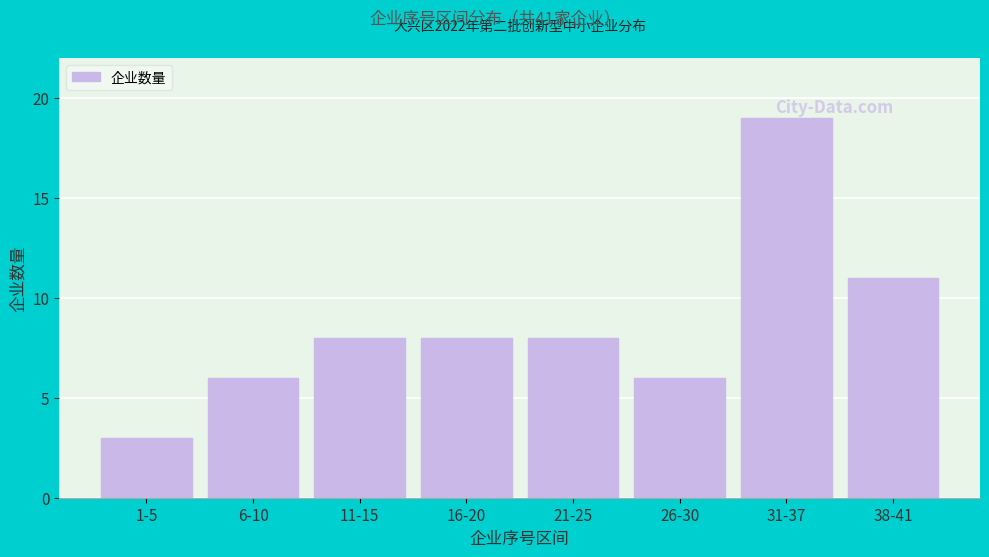

Reading right to left, list all the values displayed in this chart.

38-41=11	31-37=19	26-30=6	21-25=8	16-20=8	11-15=8	6-10=6	1-5=3